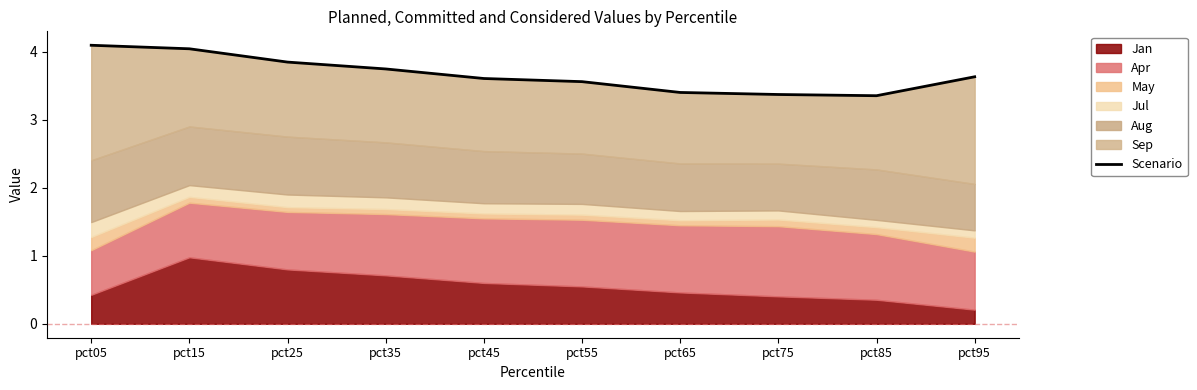

Which label corresponds to the largest value in the chart?

pct05